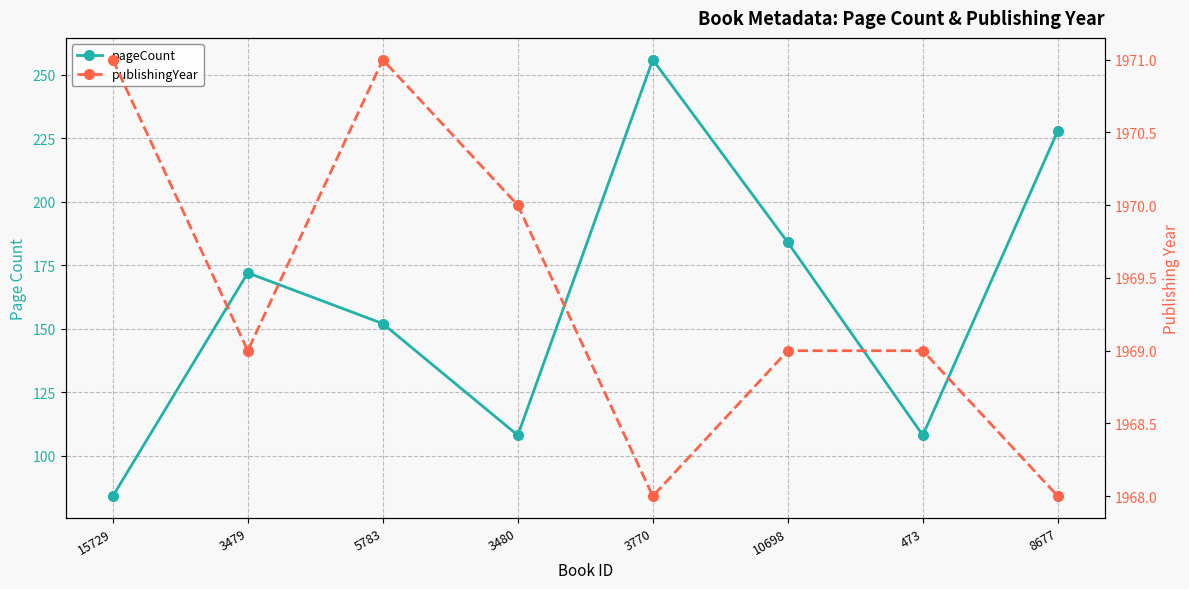

Reading left to right, what are all the values shown in this chart?

pageCount: 84	172	152	108	256	184	108	228
publishingYear: 1971	1969	1971	1970	1968	1969	1969	1968